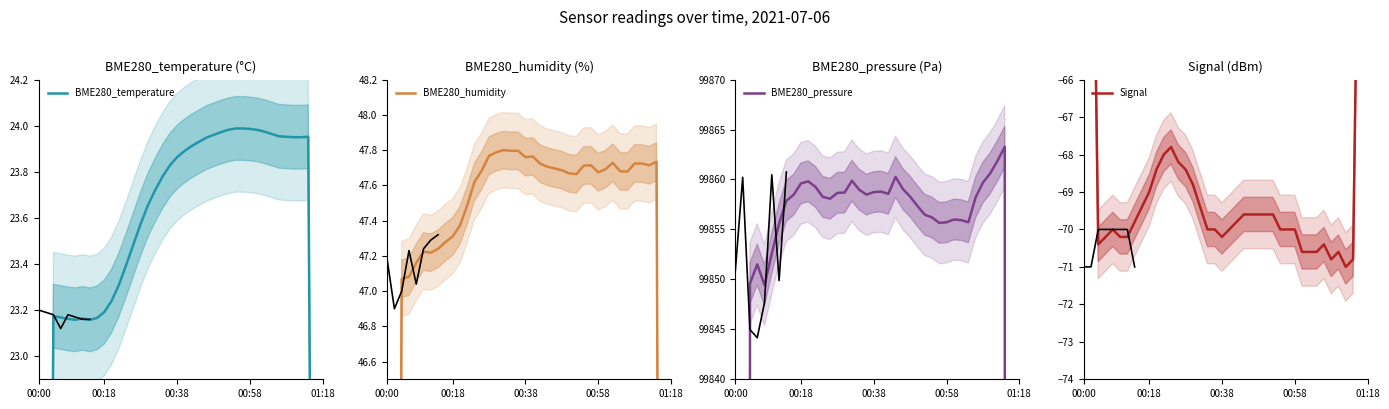

True or false: BME280_pressure has more than 2 points higher than both neighbors.

True